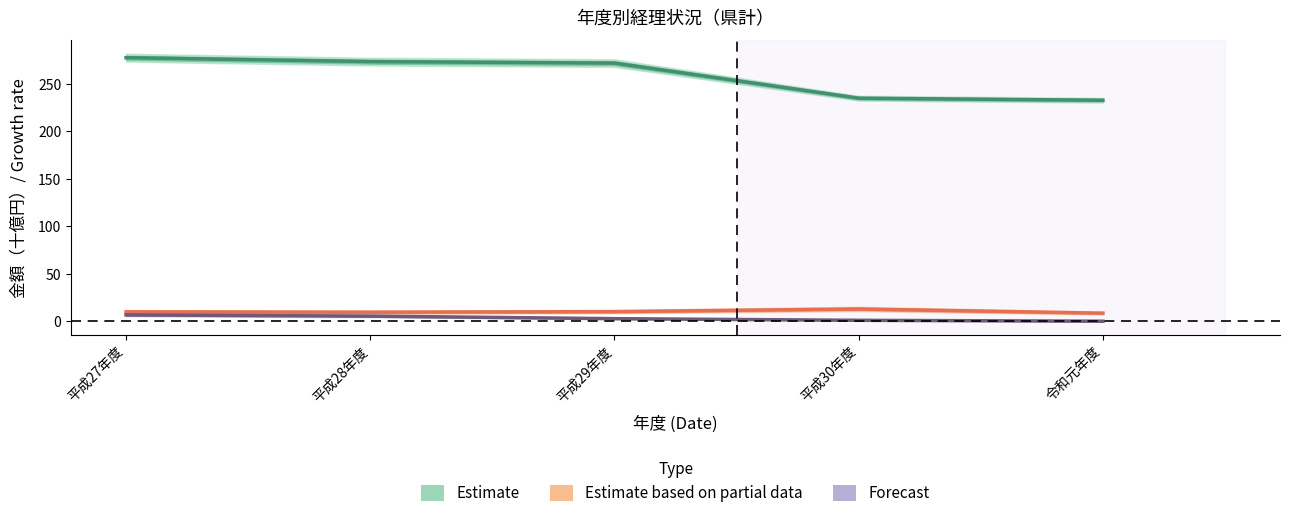

What is the difference between the 基金繰入金 values at 平成27年度 and 平成28年度?

0.4